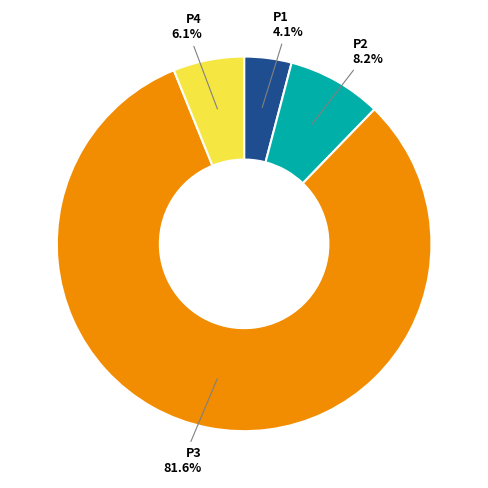

What portion of the pie excludes P1?

95.9%